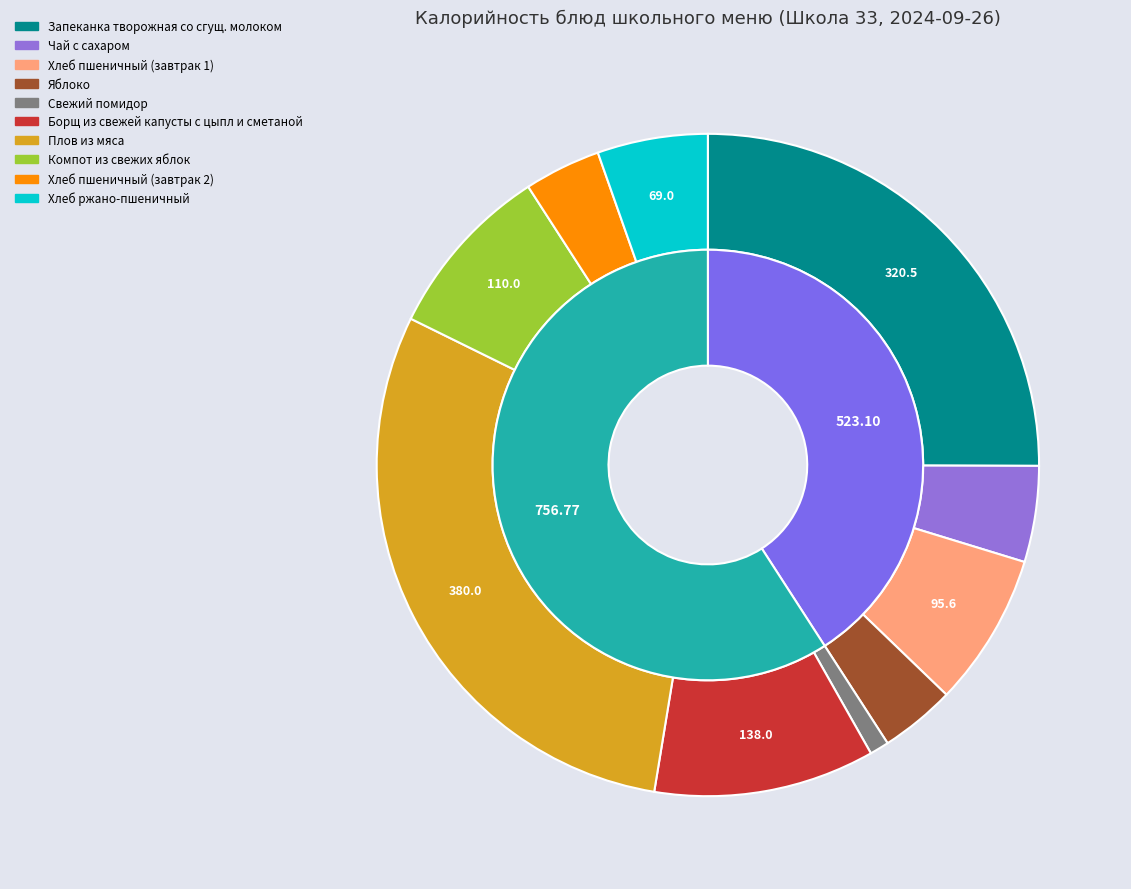

To the nearest percent, what is the difference between the Плов из мяса and Хлеб пшеничный (завтрак 1) slice percentages?

22%